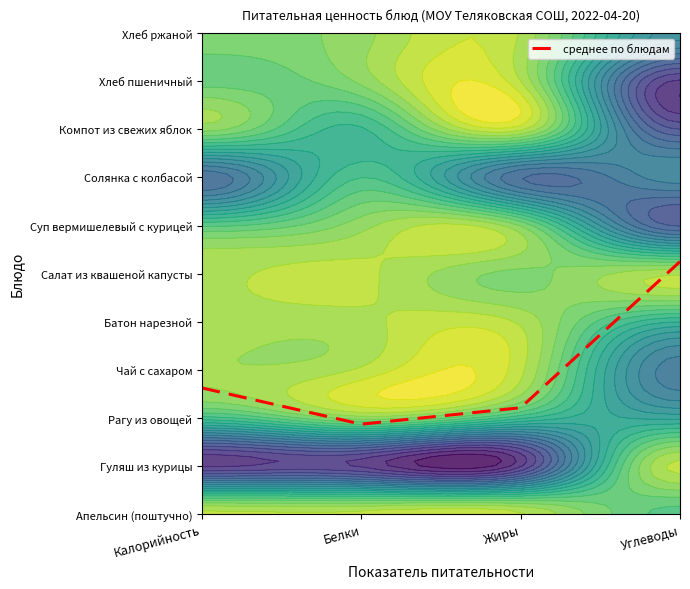

Reading right to left, transcribe all the data shown in this chart.

Углеводы=5.3	Жиры=2.2	Белки=1.9	Калорийность=2.6